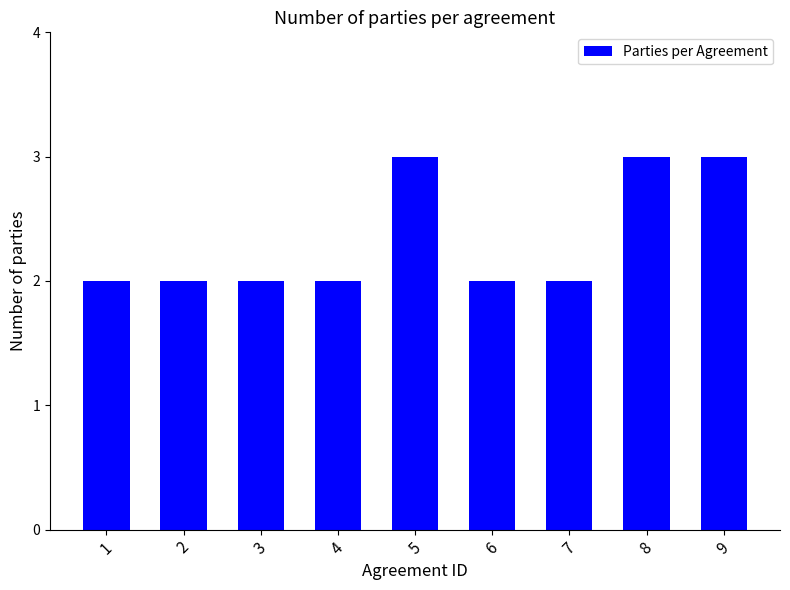

Between 7 and 9, which is larger?

9